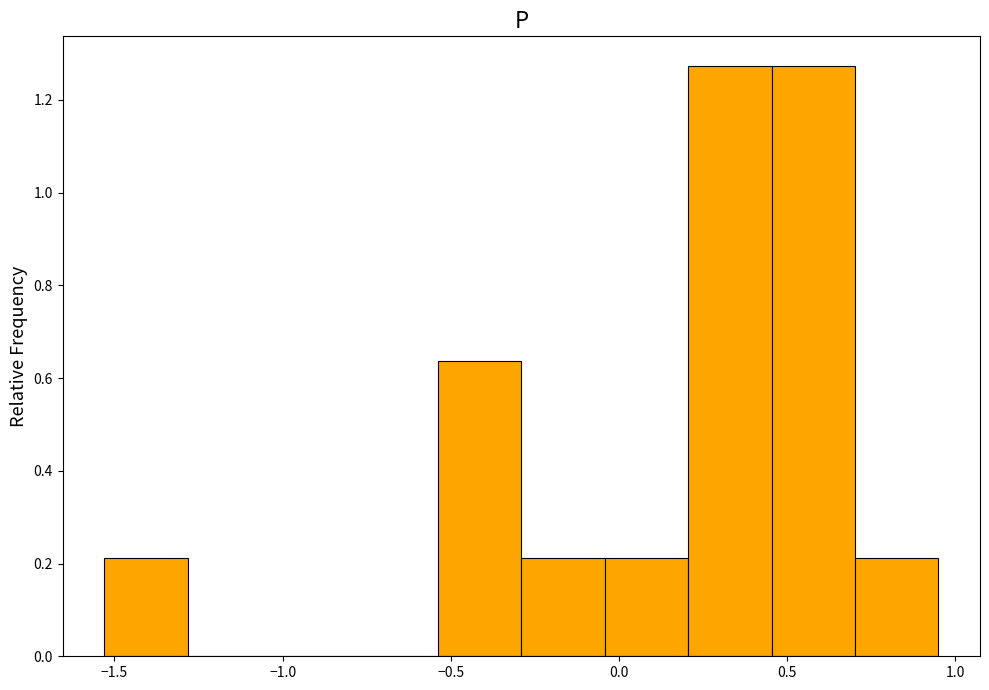

How tall is the bar that spans -0.05 to 0.20 on the x-axis? Neither the bar edges nor the heights are printed on the chart, so give them approximately, as read against the axes.

0.22